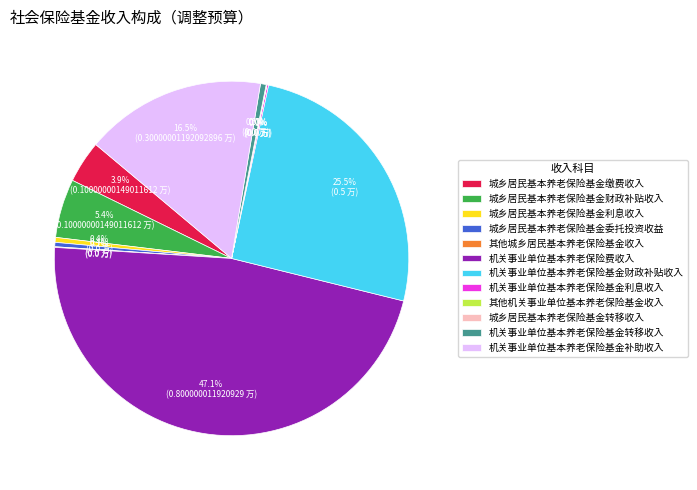

Does any single category account for the majority?

No